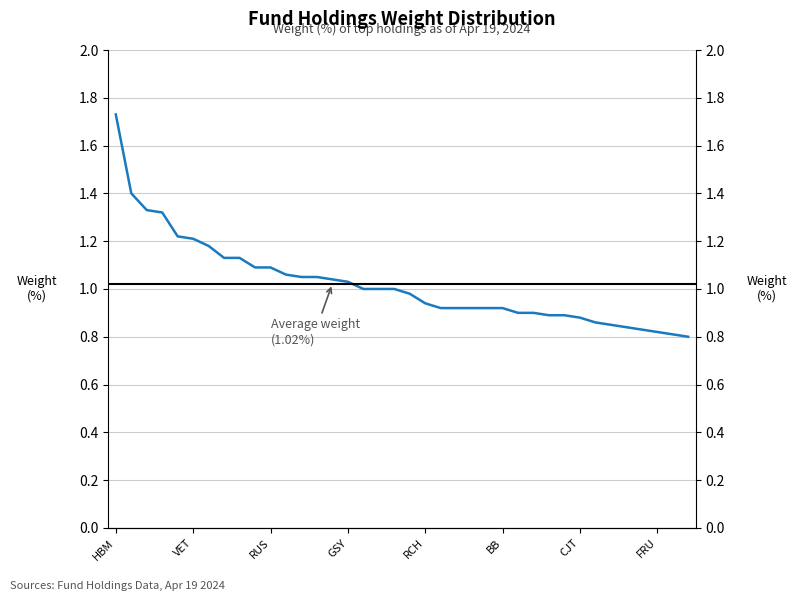

Where does the data first go above 1?

HBM